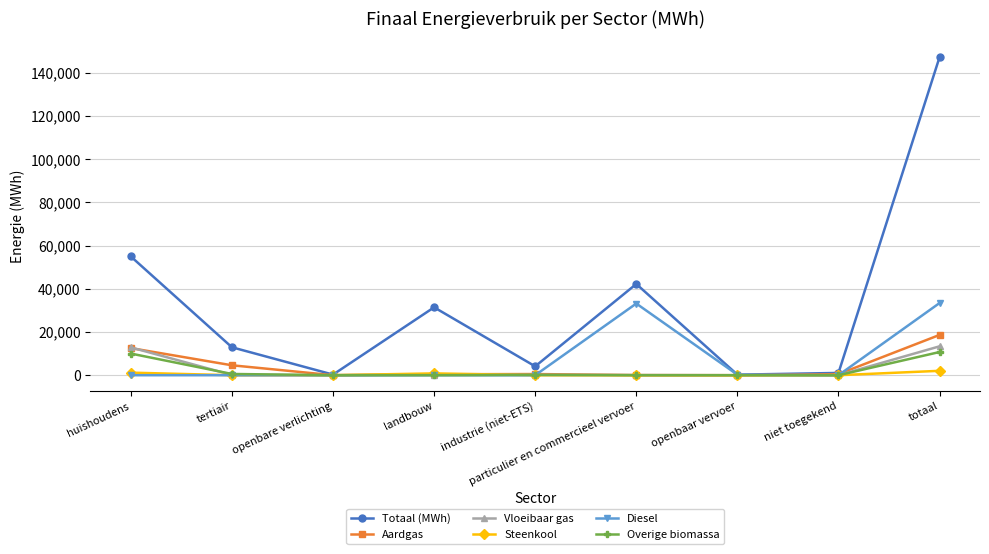

What is the label of the 8th point from the right?

tertiair